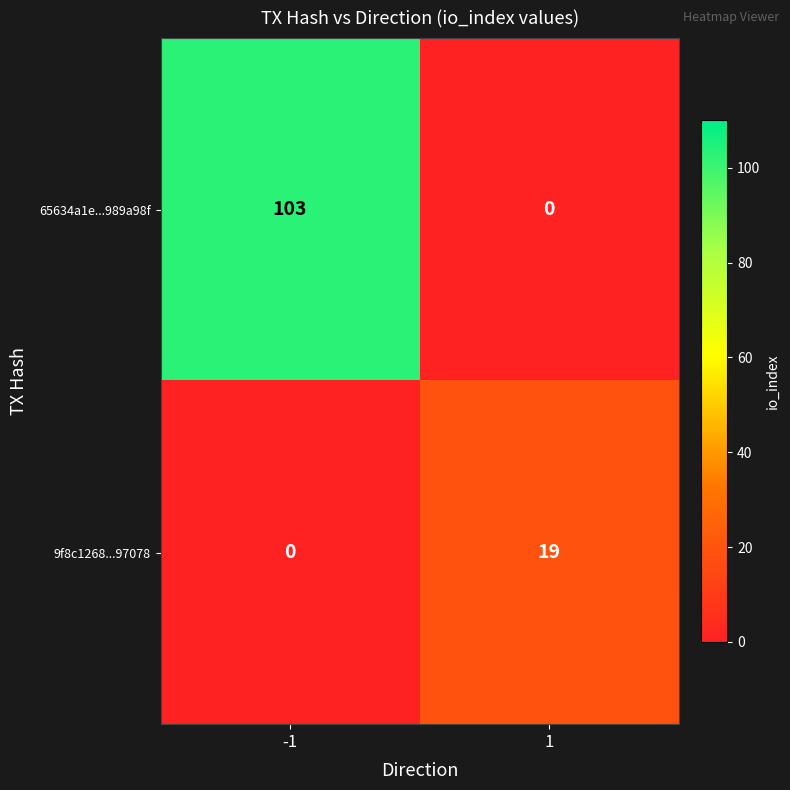

What is the difference between the 9f8c1268...97078 values at -1 and 1?

19